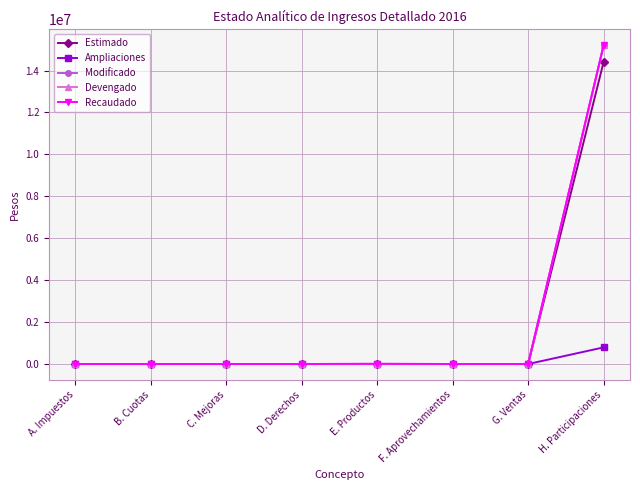

In Devengado, how many points are higher than both neighbors (excluding endpoints)?

1